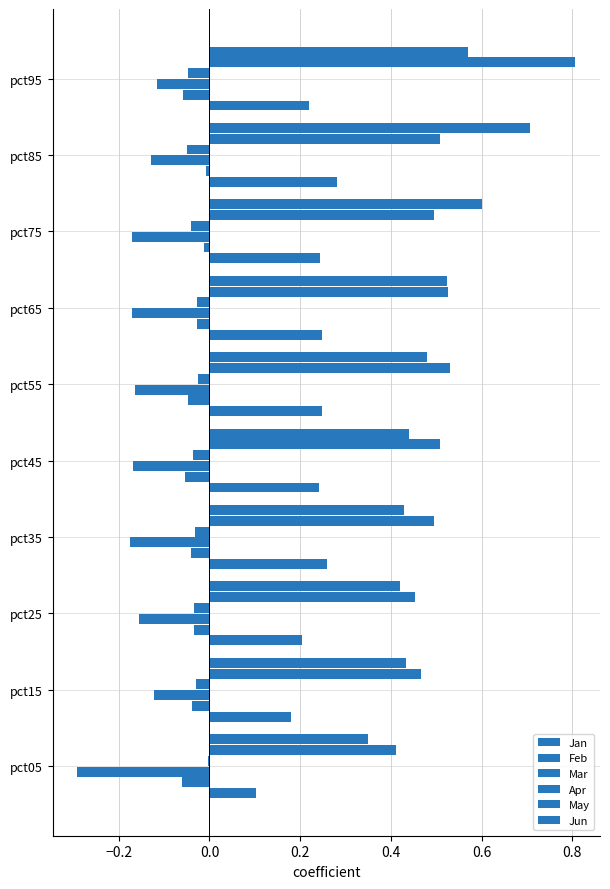

What is the average value of the May series?

0.5